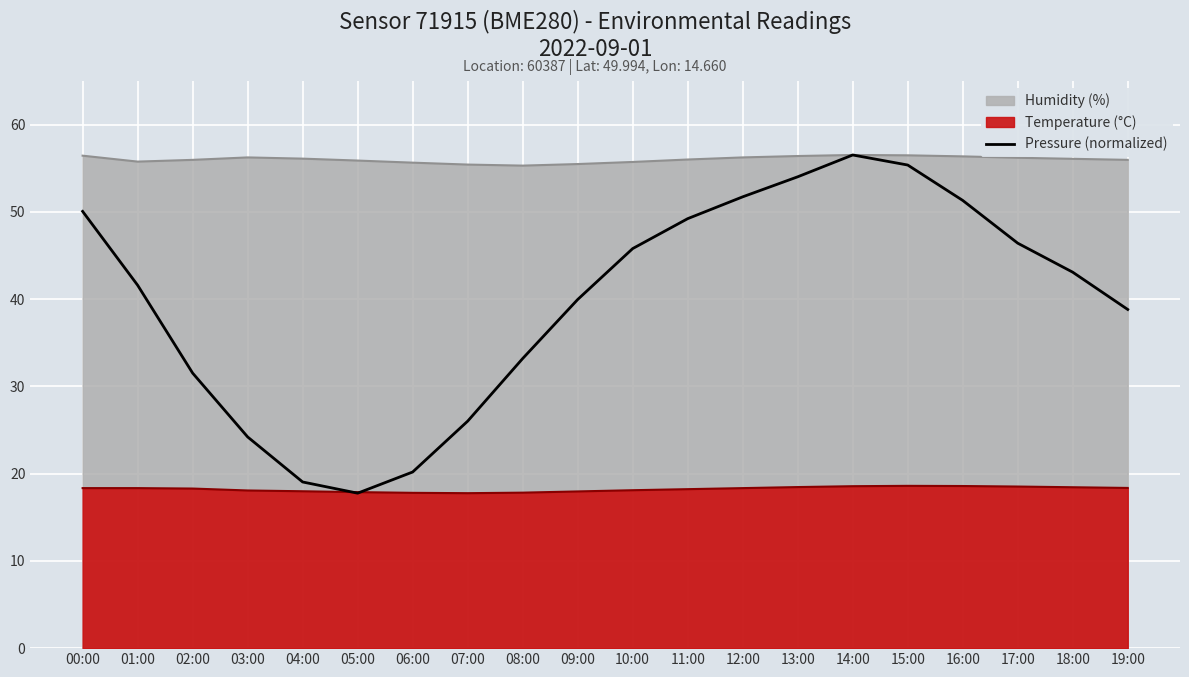

Where is the first local minimum?

05:00